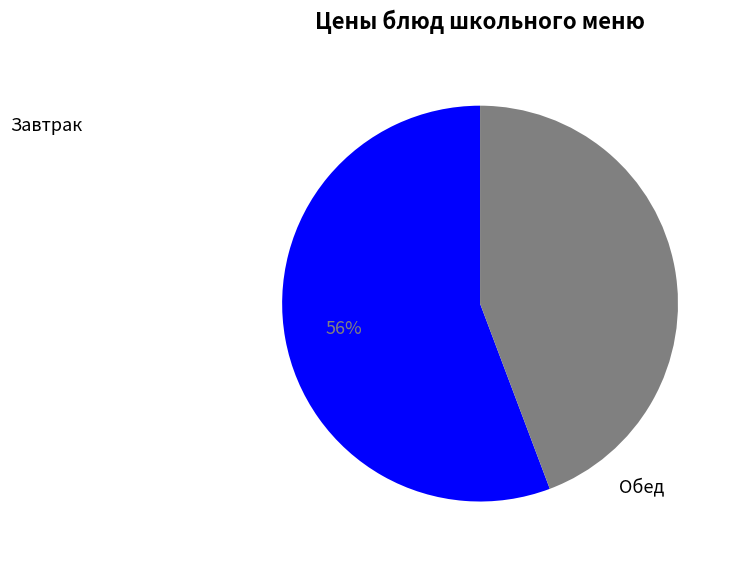

To the nearest percent, what is the average slice percentage?

50%